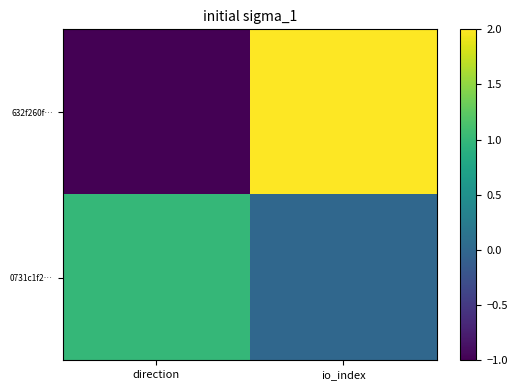

Reading left to right, extract all data points from this chart.

632f260f…: direction=-1	io_index=2
0731c1f2…: direction=1	io_index=0